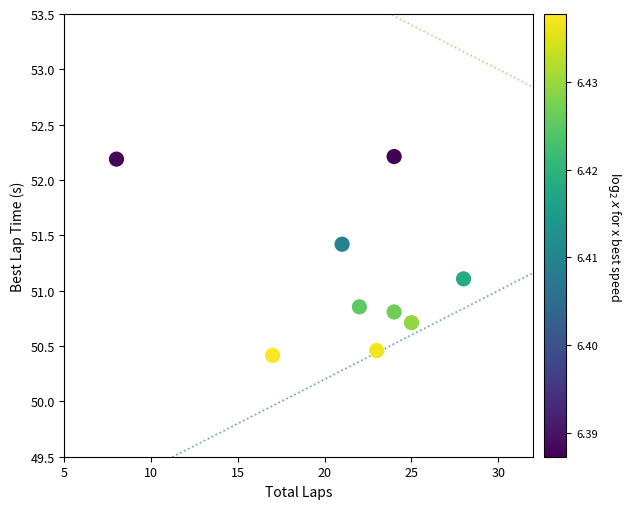

What is the range of Y values (max minus min)?

1.8